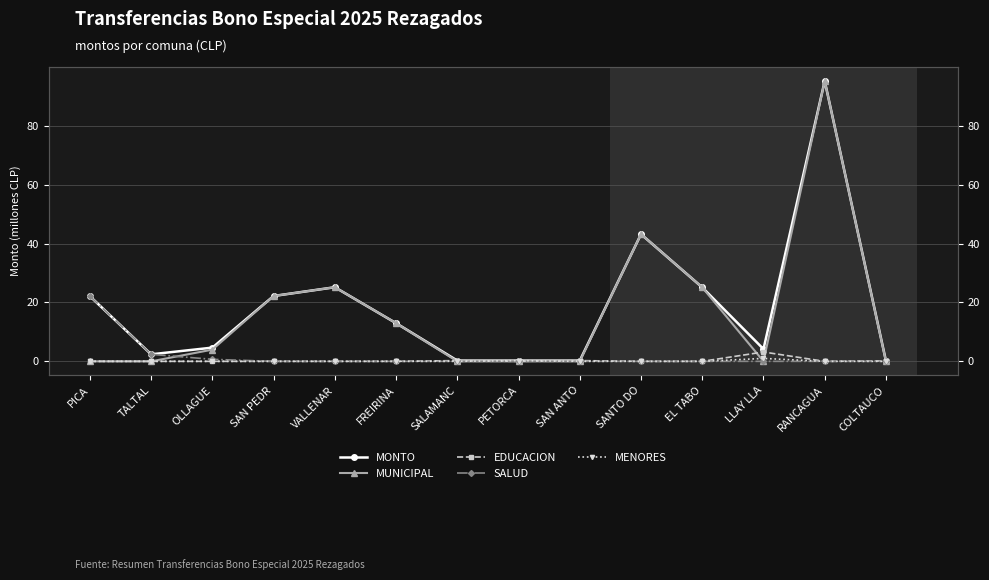

At which category does the chart reach its minimum across all series?

PICA